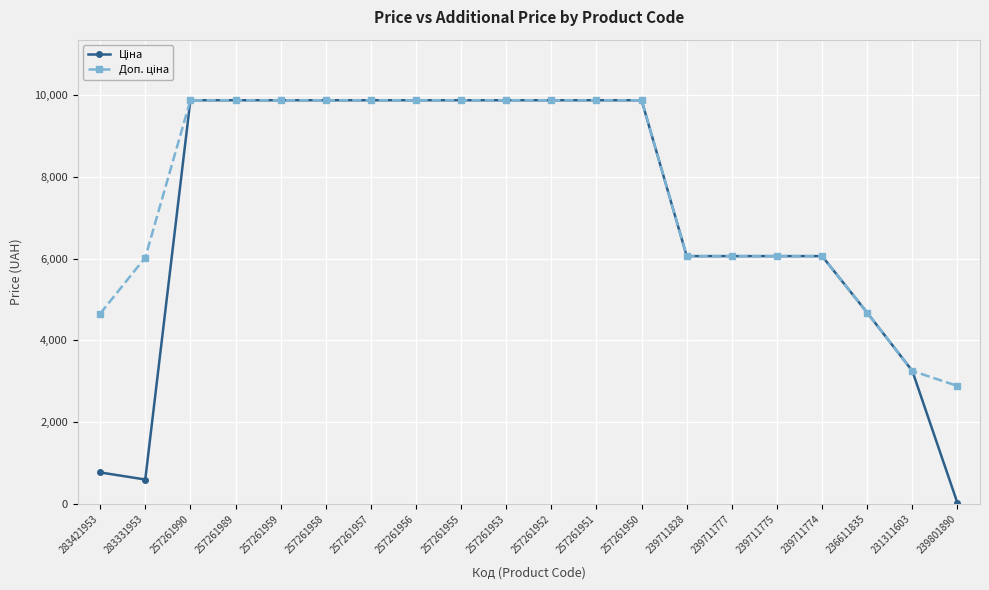

Which category has the lowest value across all series?

239801890